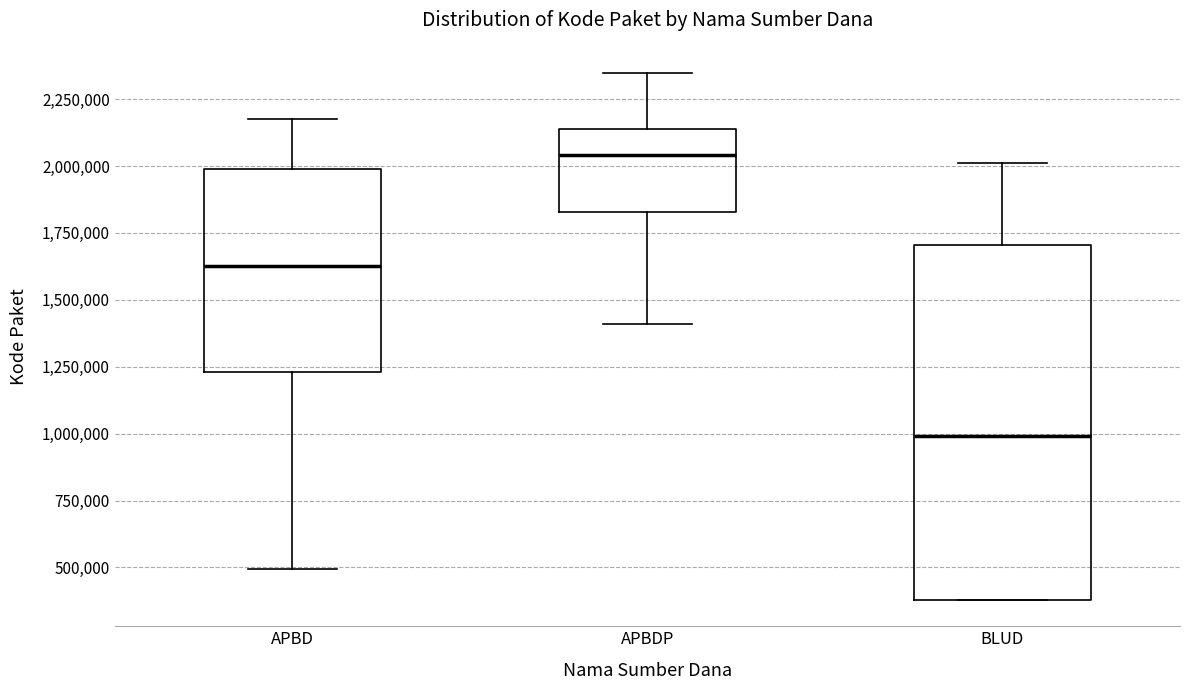

Where does the median line of the box for BLUD sit on the y-axis? The values are not printed on the chart, so give them approximately, as read against the axis.

1000000